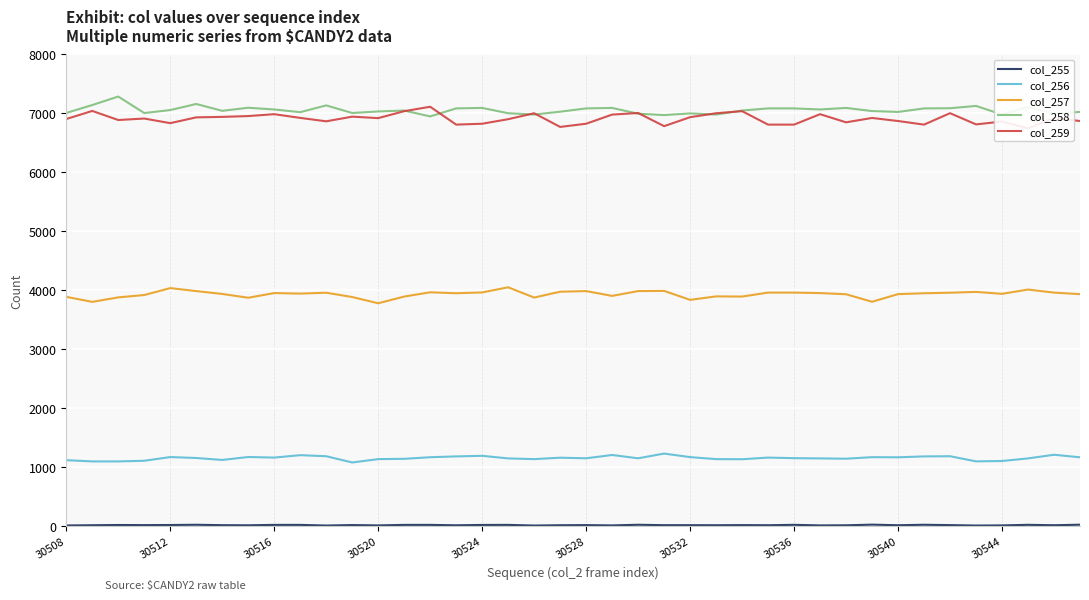

What is the lowest value of the col_257 series?

3782